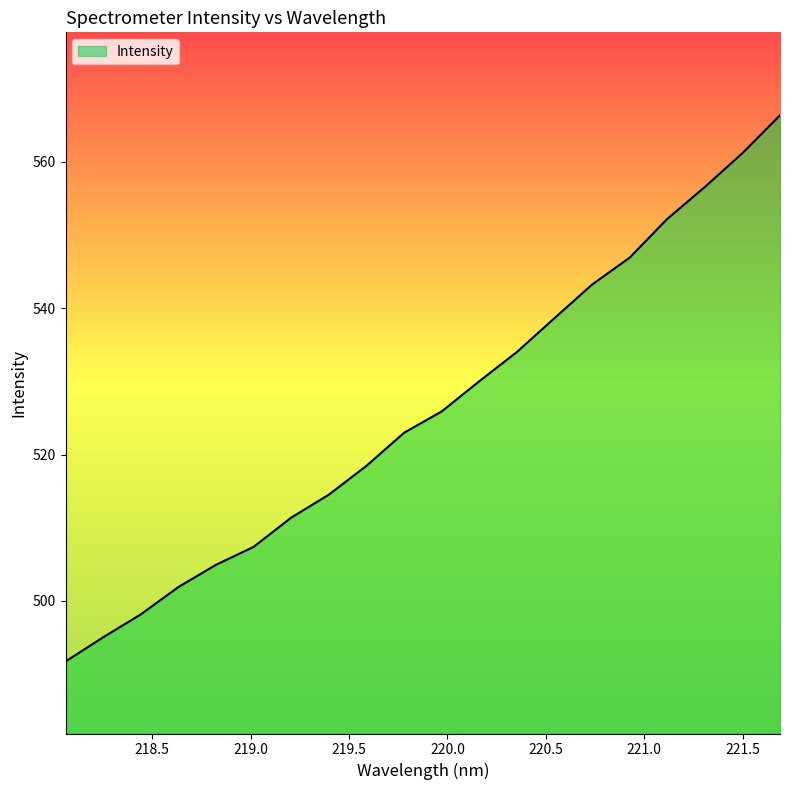

Count the number of values greater than 525.

10